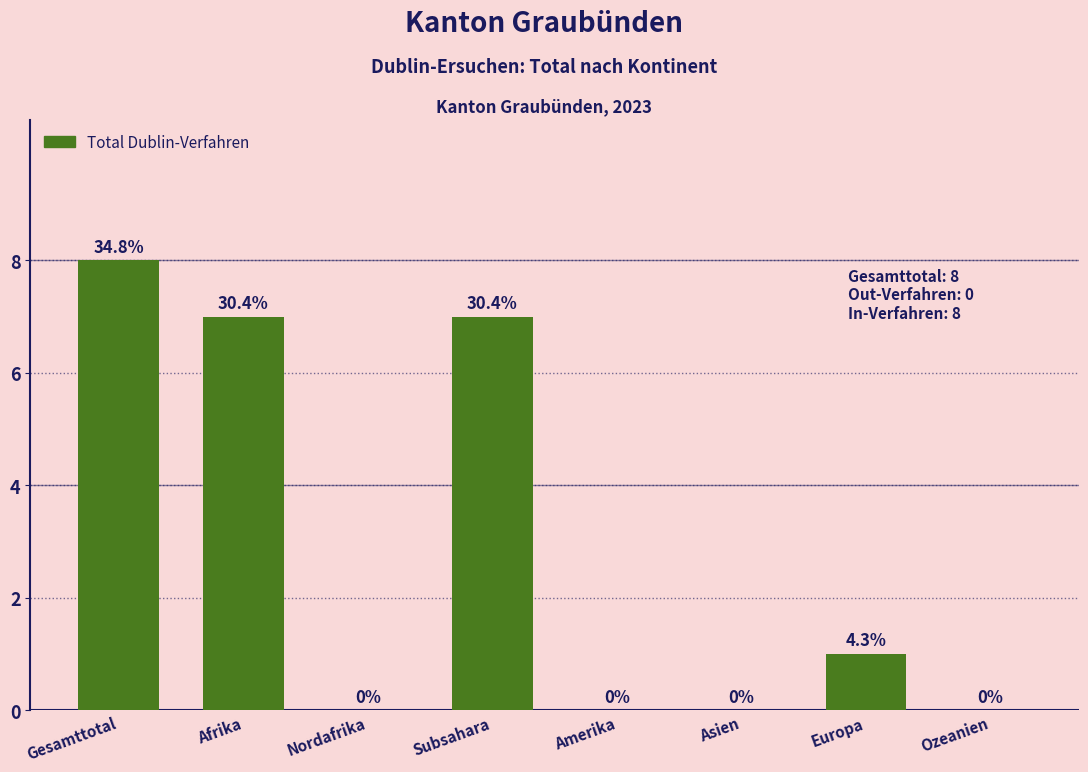

Reading left to right, list all the values displayed in this chart.

8	7	0	7	0	0	1	0